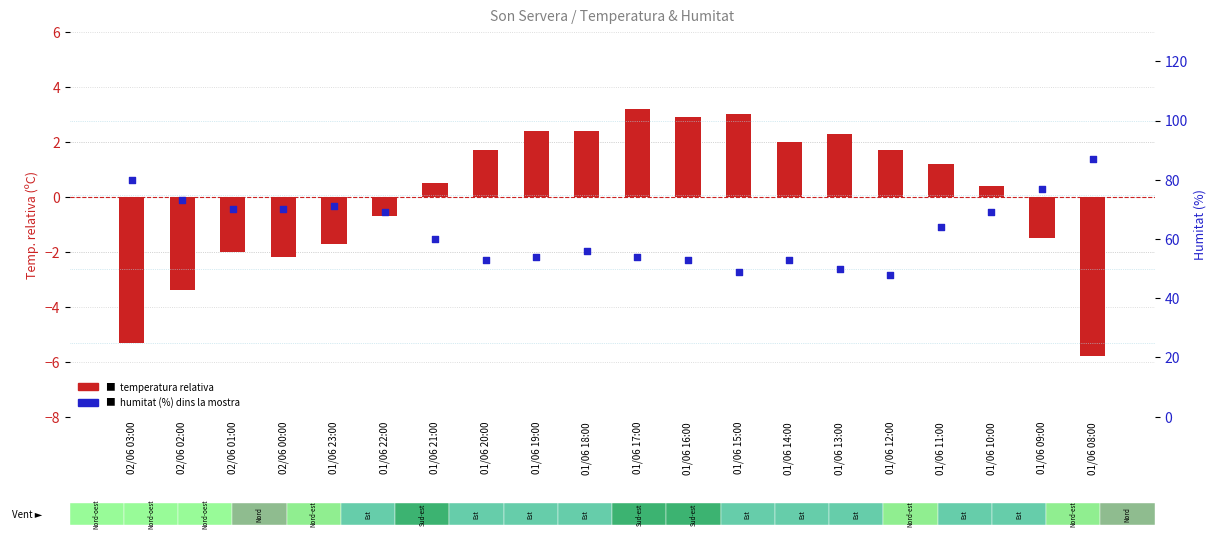

Which series reaches the minimum Y coordinate?

Temperatura relativa (ºC)